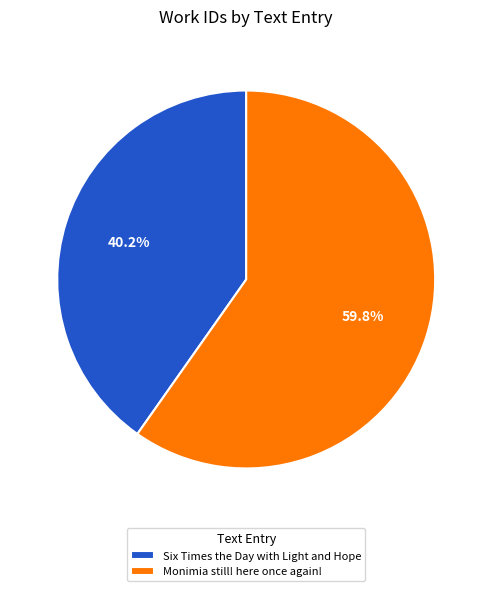

Approximately how many times larger is the value at Monimia still! here once again! compared to Six Times the Day with Light and Hope?

1.5